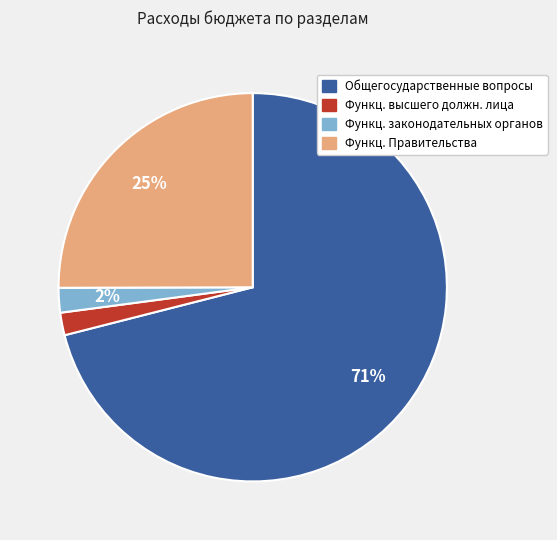

To the nearest percent, what is the difference between the largest and smallest slice percentages?

69%